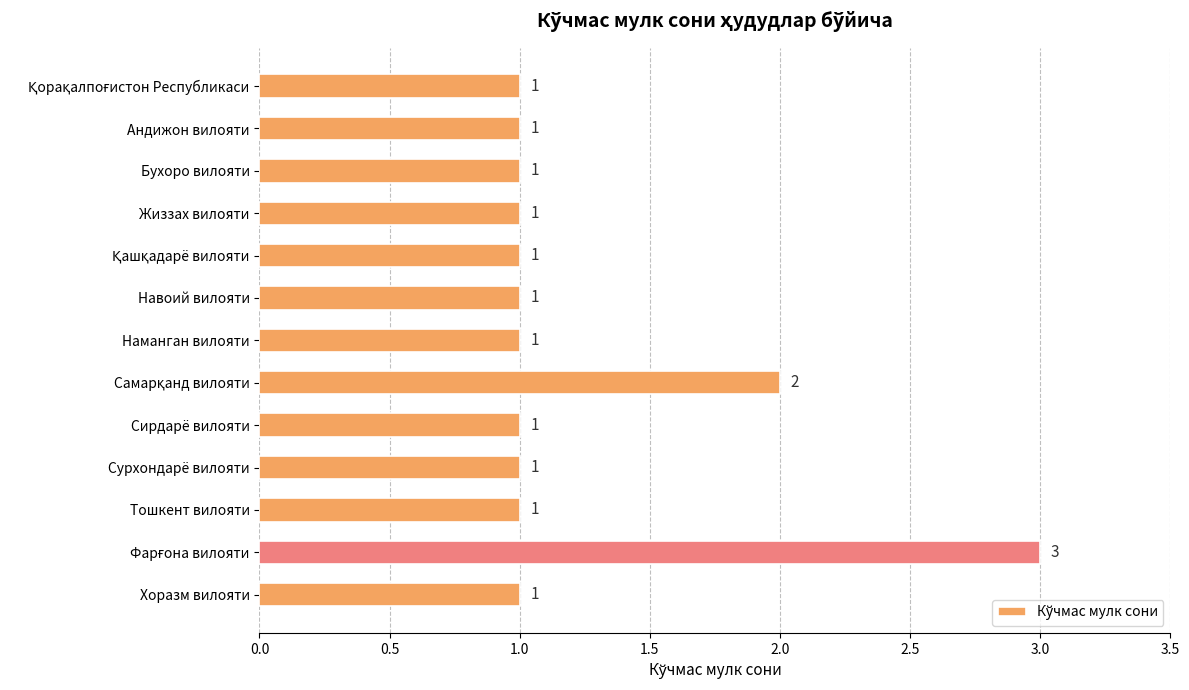

What is the average value?

1